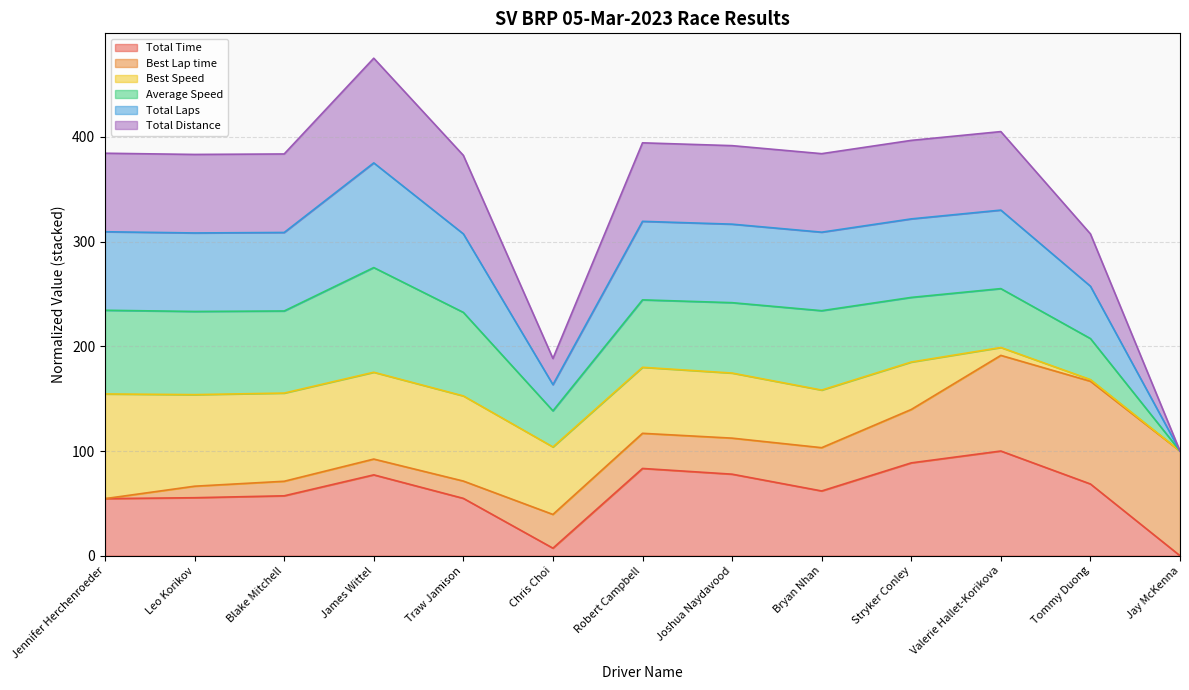

In Total Time, how many points are higher than both neighbors (excluding endpoints)?

3